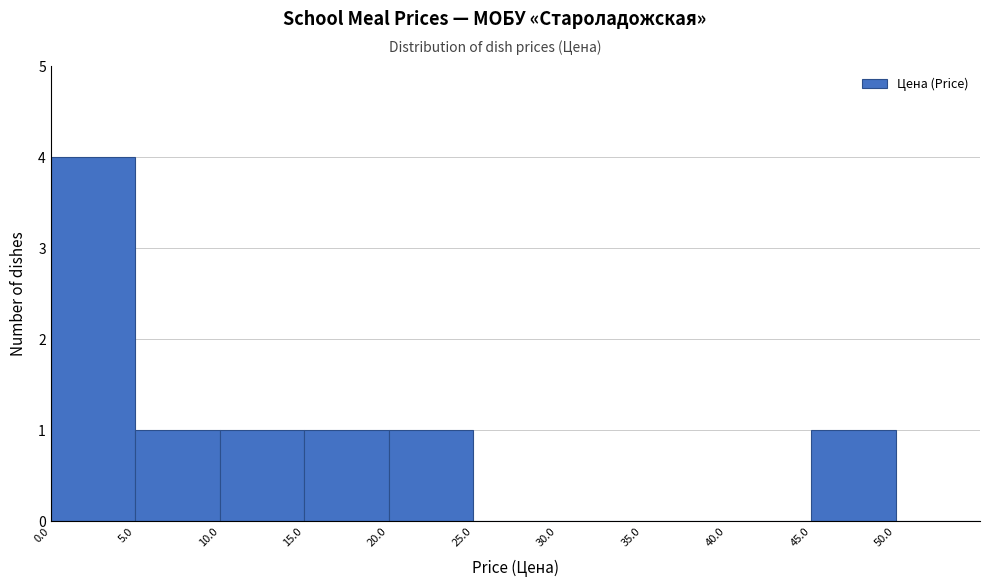

Which range on the x-axis has the tallest bar?

0 to 5